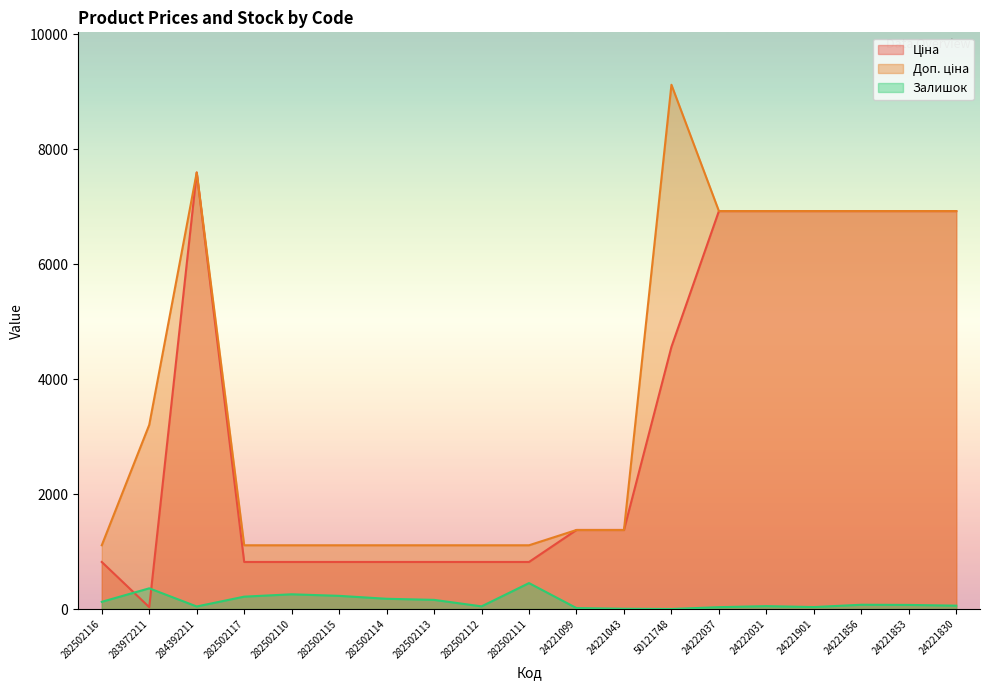

Which series changed the most between 282502113 and 50121748?

Доп. ціна